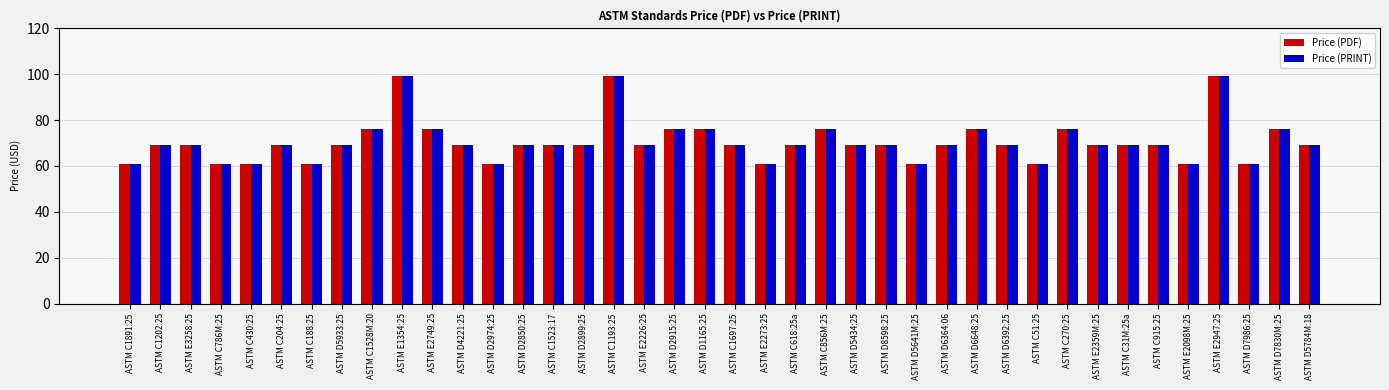

What is the average value of the Price (PRINT) series?

71